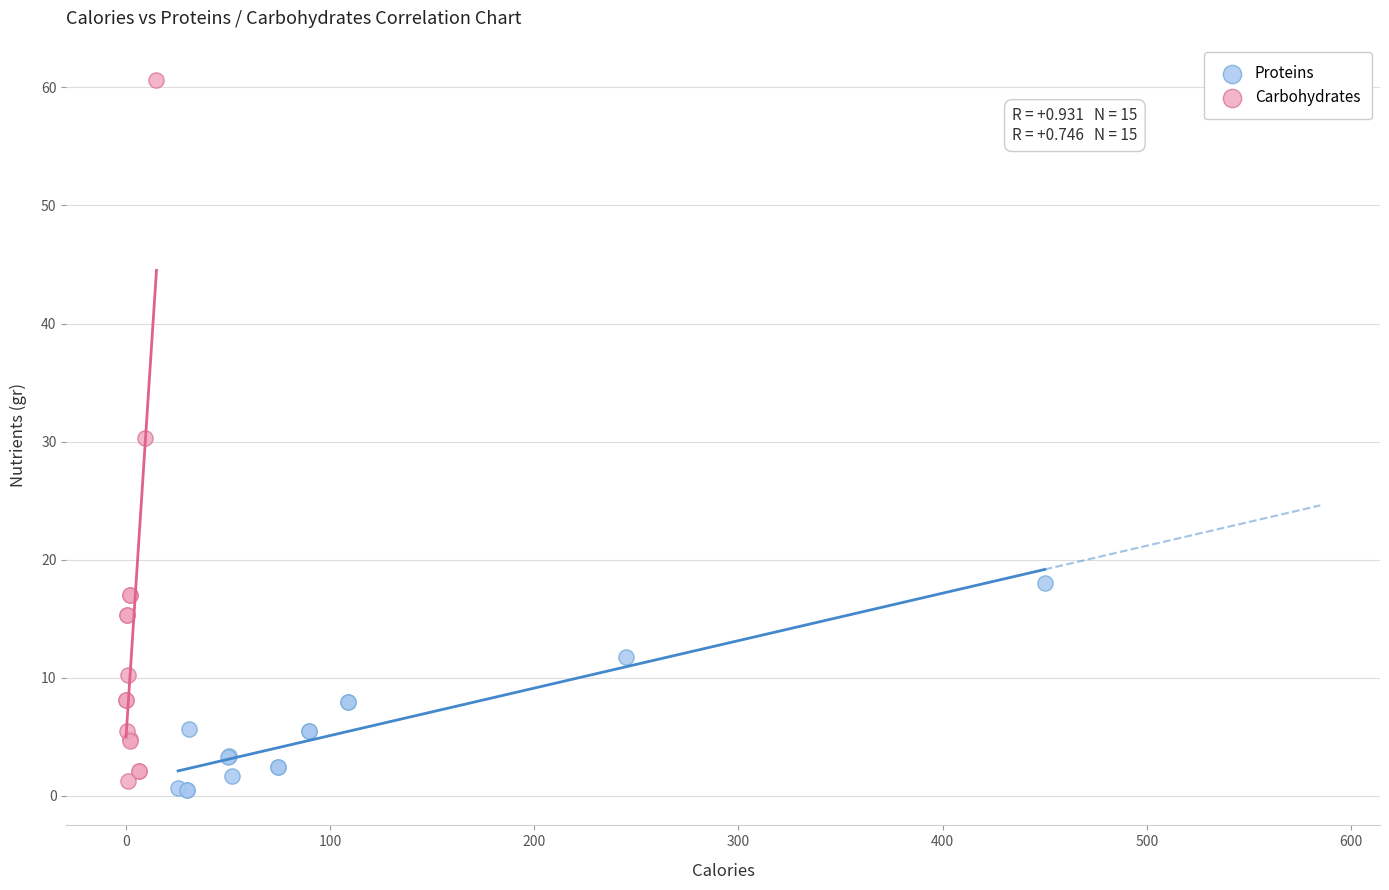

Which series has the widest spread of Y values?

Carbohydrates